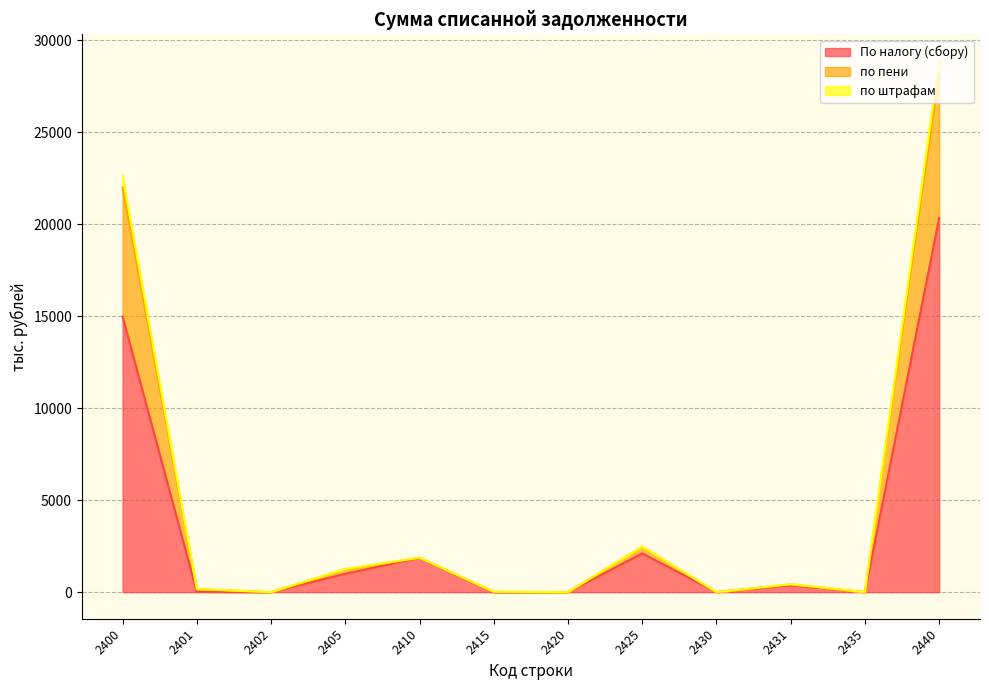

At which label is по штрафам closest to 14091?

2400